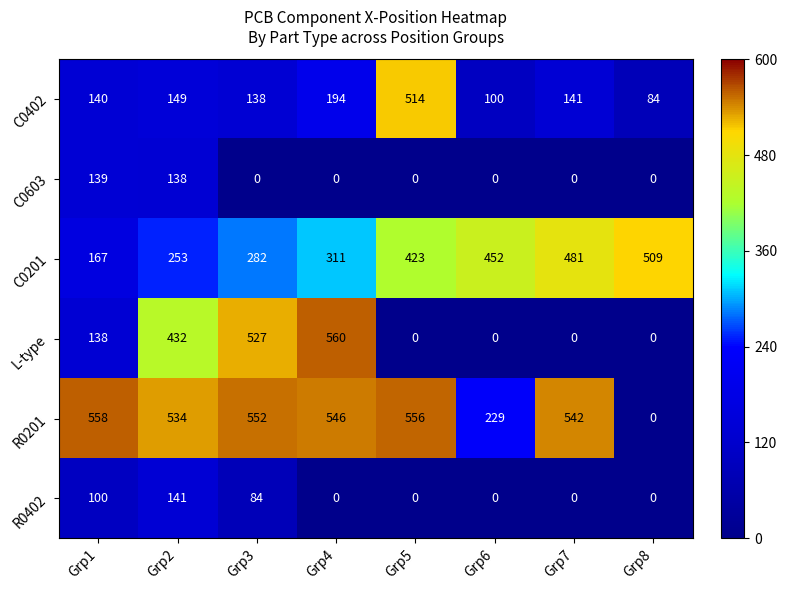

At how many categories does at least one series exceed 235?

8